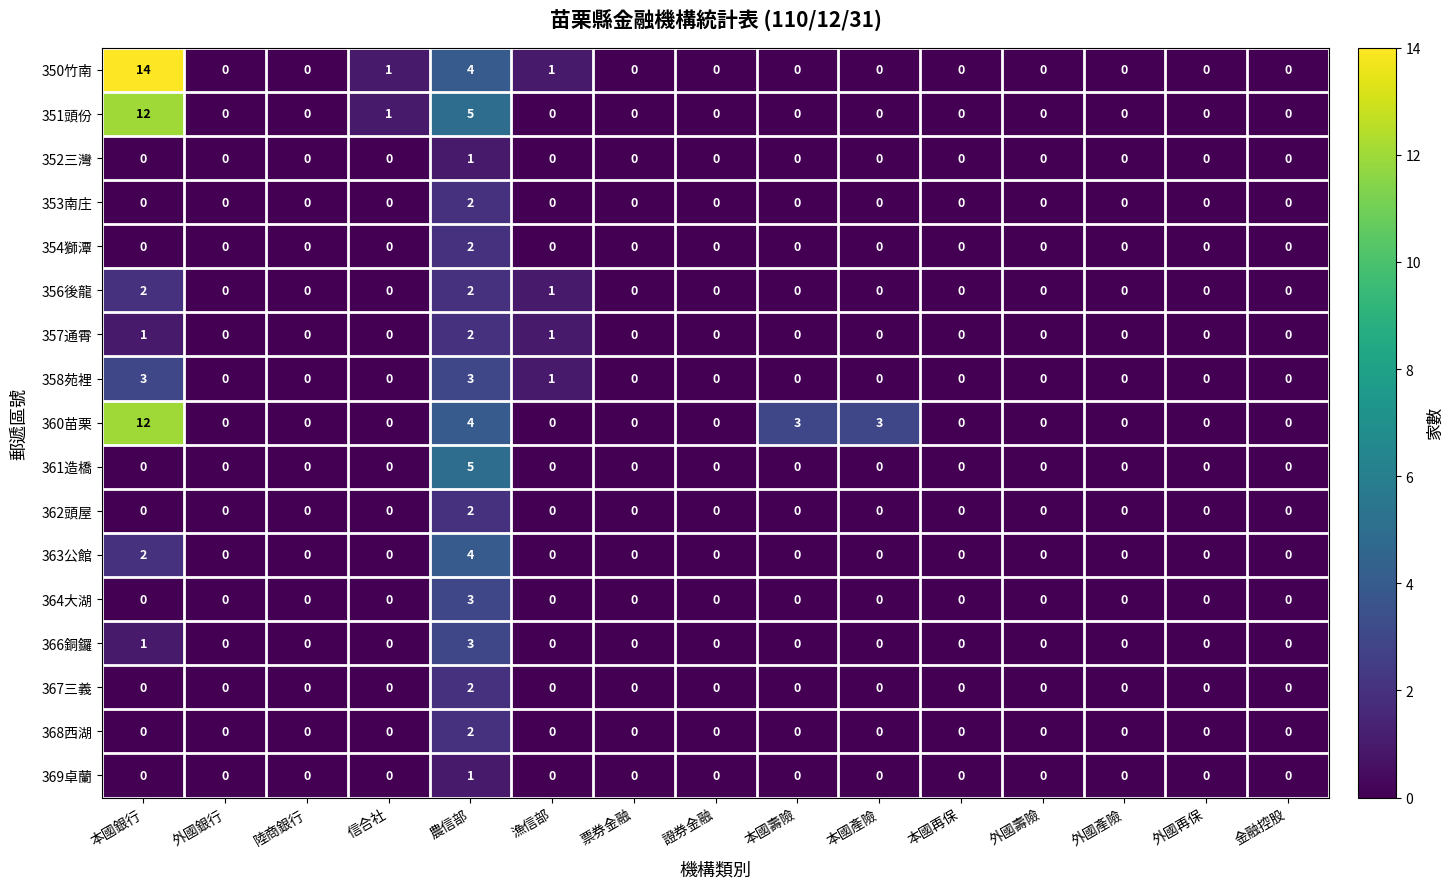

How many positive values does the 367三義 series have?

1